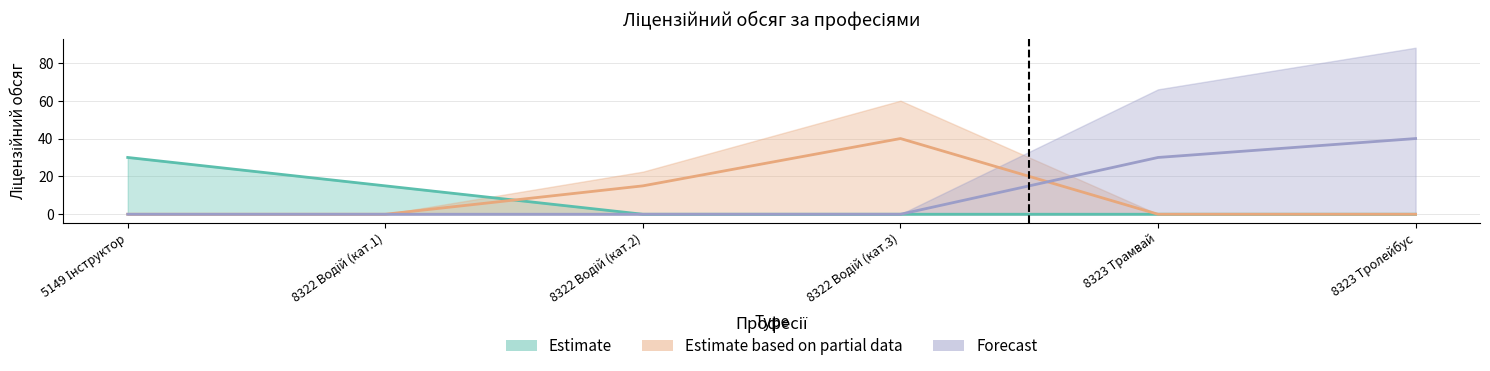

Does the chart have visible grid lines?

Yes